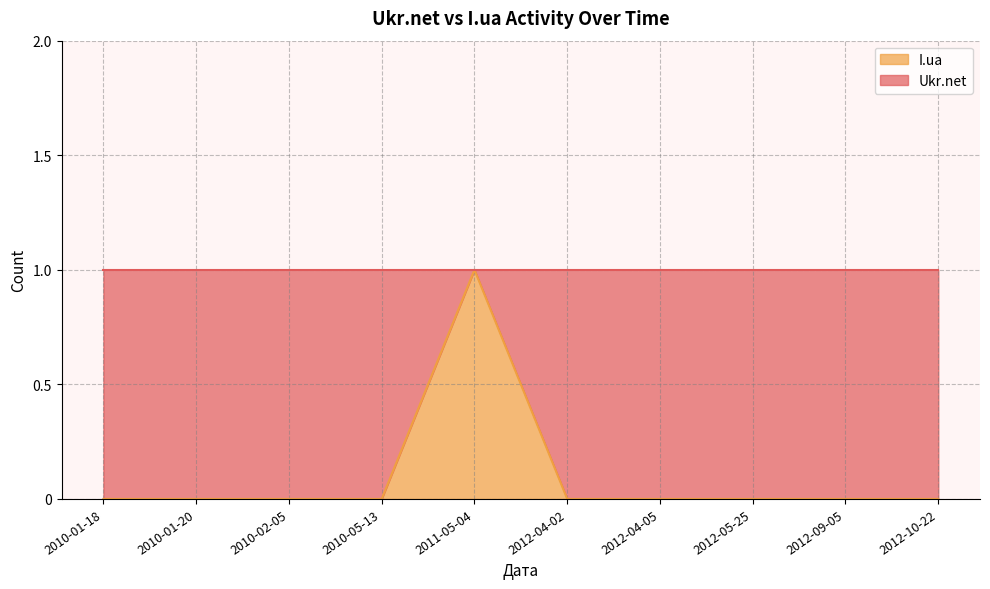

The value of Ukr.net at 2010-02-05 is 1. True or false?

False